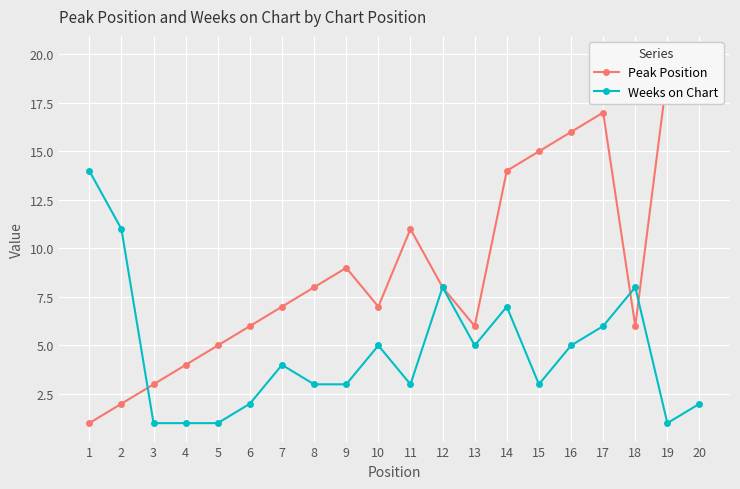

How many interior local peaks does the Weeks on Chart series have?

5